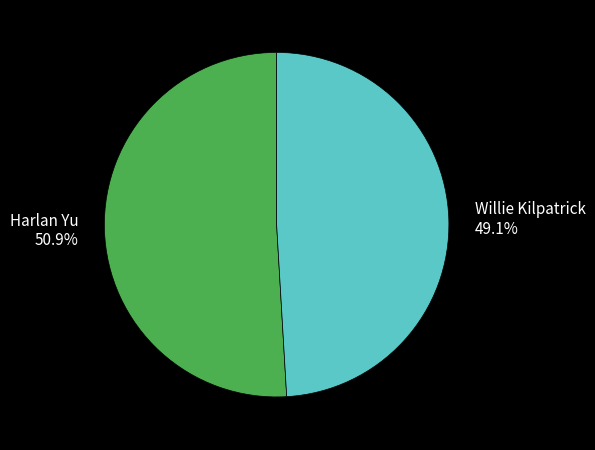

To the nearest percent, what portion does Harlan Yu represent?

51%